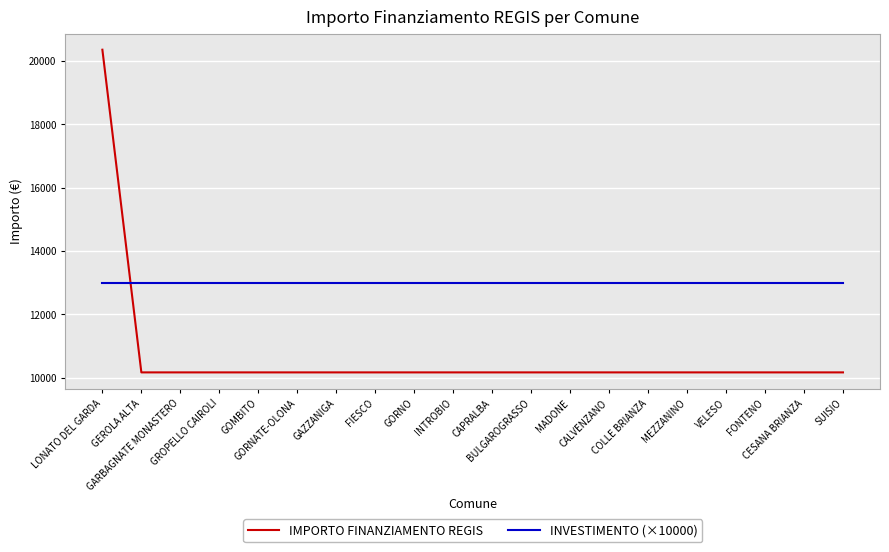

Reading right to left, what are all the values shown in this chart?

IMPORTO FINANZIAMENTO REGIS: SUISIO=10172	CESANA BRIANZA=10172	FONTENO=10172	VELESO=10172	MEZZANINO=10172	COLLE BRIANZA=10172	CALVENZANO=10172	MADONE=10172	BULGAROGRASSO=10172	CAPRALBA=10172	INTROBIO=10172	GORNO=10172	FIESCO=10172	GAZZANIGA=10172	GORNATE-OLONA=10172	GOMBITO=10172	GROPELLO CAIROLI=10172	GARBAGNATE MONASTERO=10172	GEROLA ALTA=10172	LONATO DEL GARDA=20344
INVESTIMENTO (×10000): SUISIO=13000	CESANA BRIANZA=13000	FONTENO=13000	VELESO=13000	MEZZANINO=13000	COLLE BRIANZA=13000	CALVENZANO=13000	MADONE=13000	BULGAROGRASSO=13000	CAPRALBA=13000	INTROBIO=13000	GORNO=13000	FIESCO=13000	GAZZANIGA=13000	GORNATE-OLONA=13000	GOMBITO=13000	GROPELLO CAIROLI=13000	GARBAGNATE MONASTERO=13000	GEROLA ALTA=13000	LONATO DEL GARDA=13000